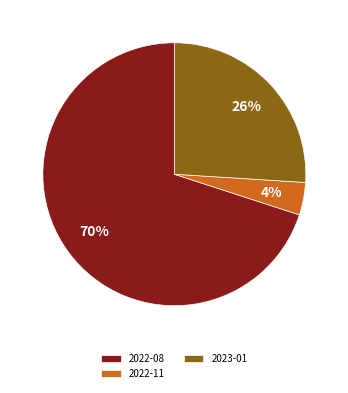

Which category has the smallest portion of the pie?

2022-11